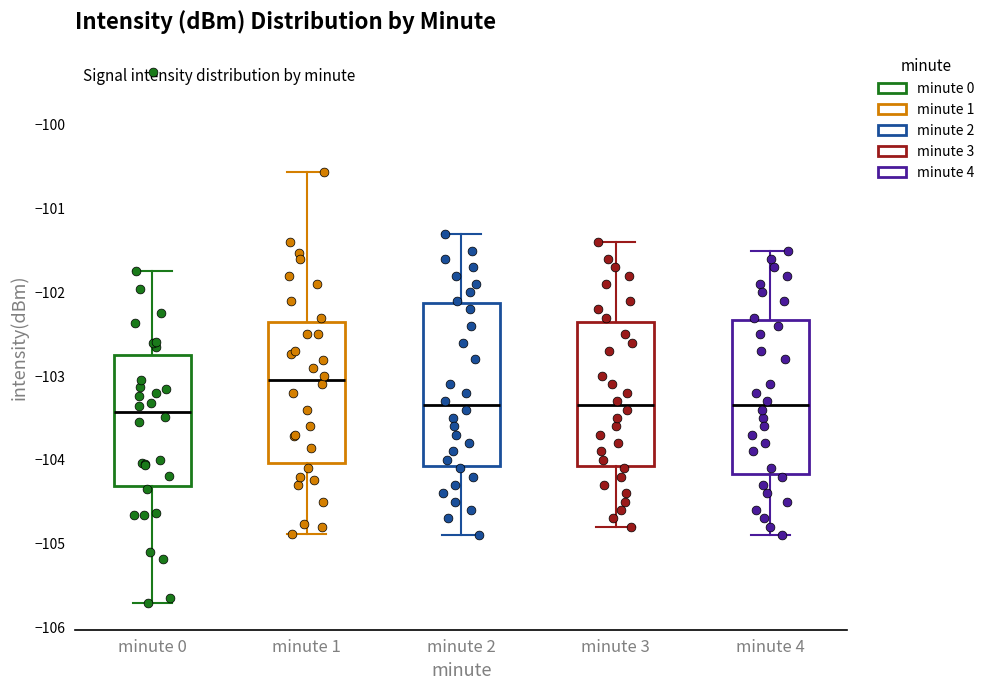

Which box's median line is the highest?

minute 1